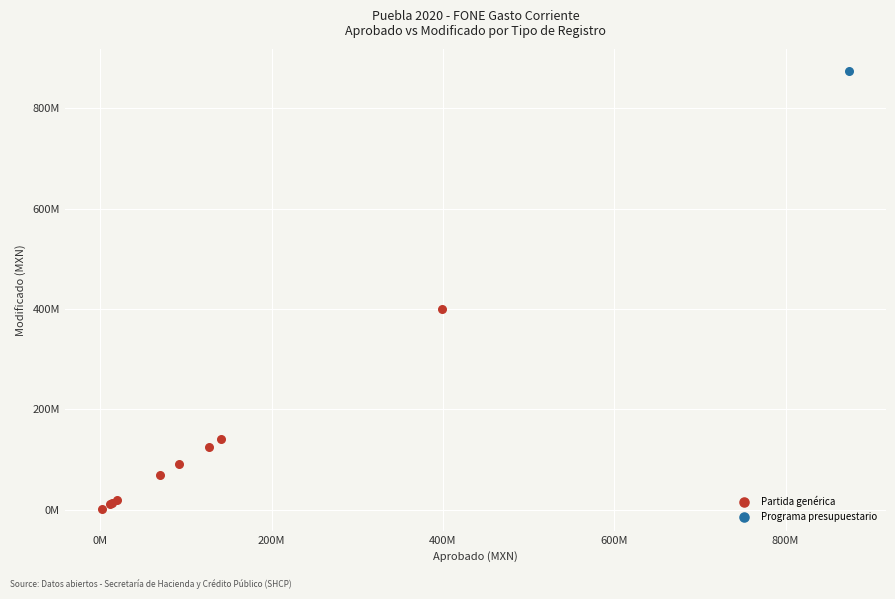

What are all the series names shown in the legend?

Partida genérica, Programa presupuestario